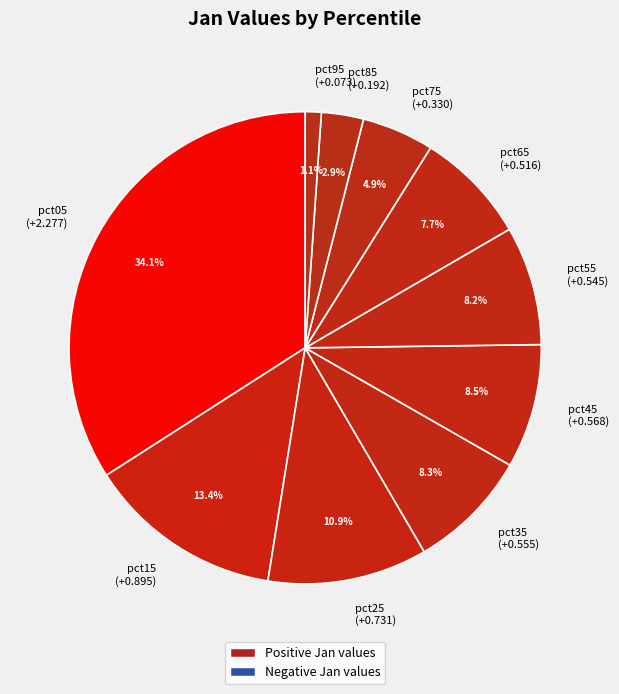

Combined, do pct15 and pct85 account for over 50%?

No